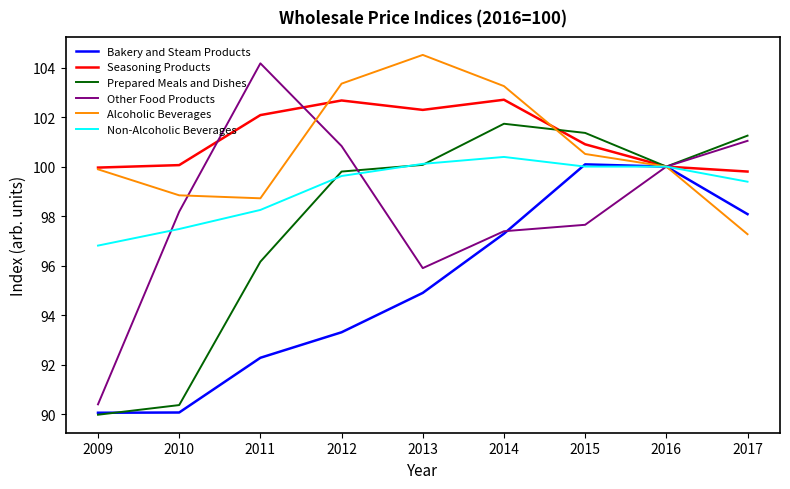

What is the difference between the highest and lowest values at 2012?

10.0